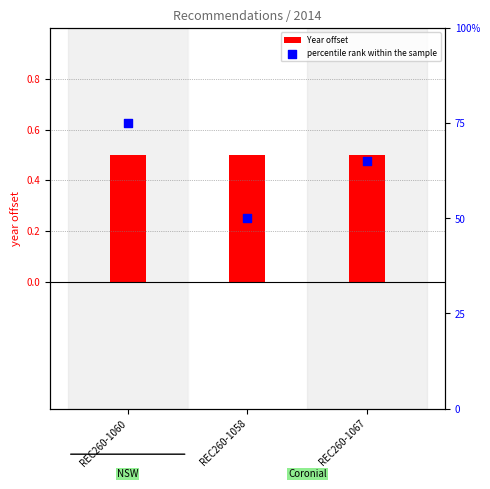

Which series has the widest spread of Y values?

percentile rank within the sample